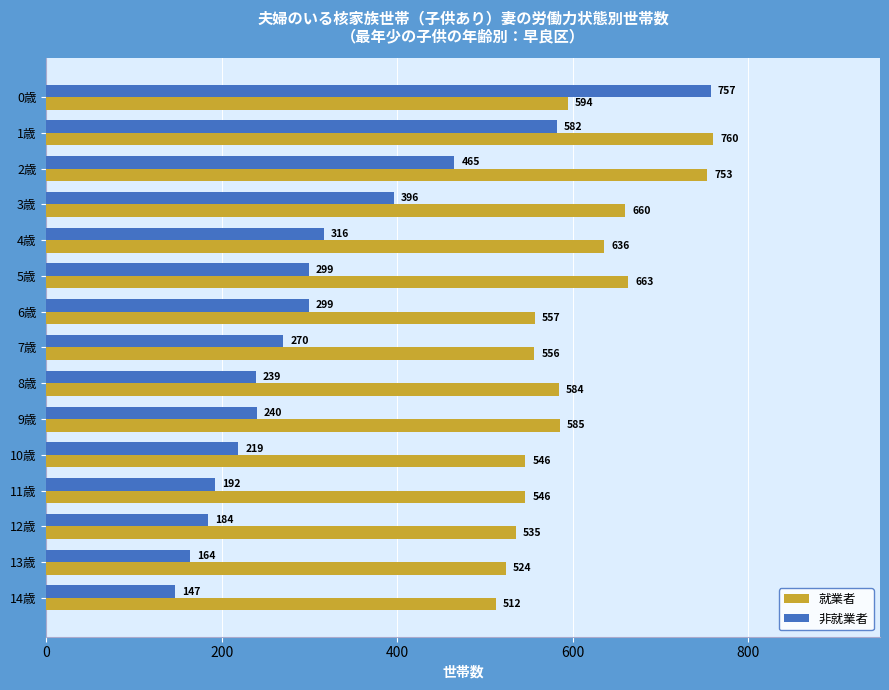

Rank the series by their maximum value, from highest to lowest.

就業者, 非就業者